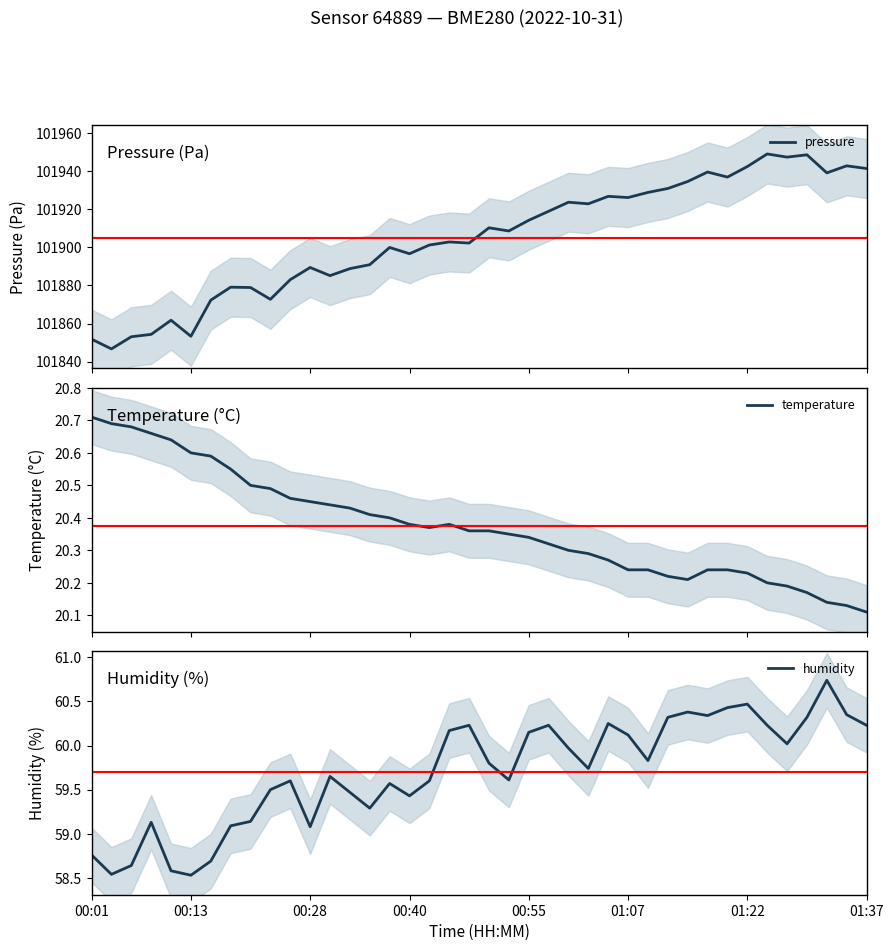

True or false: pressure and temperature cross at least once.

False